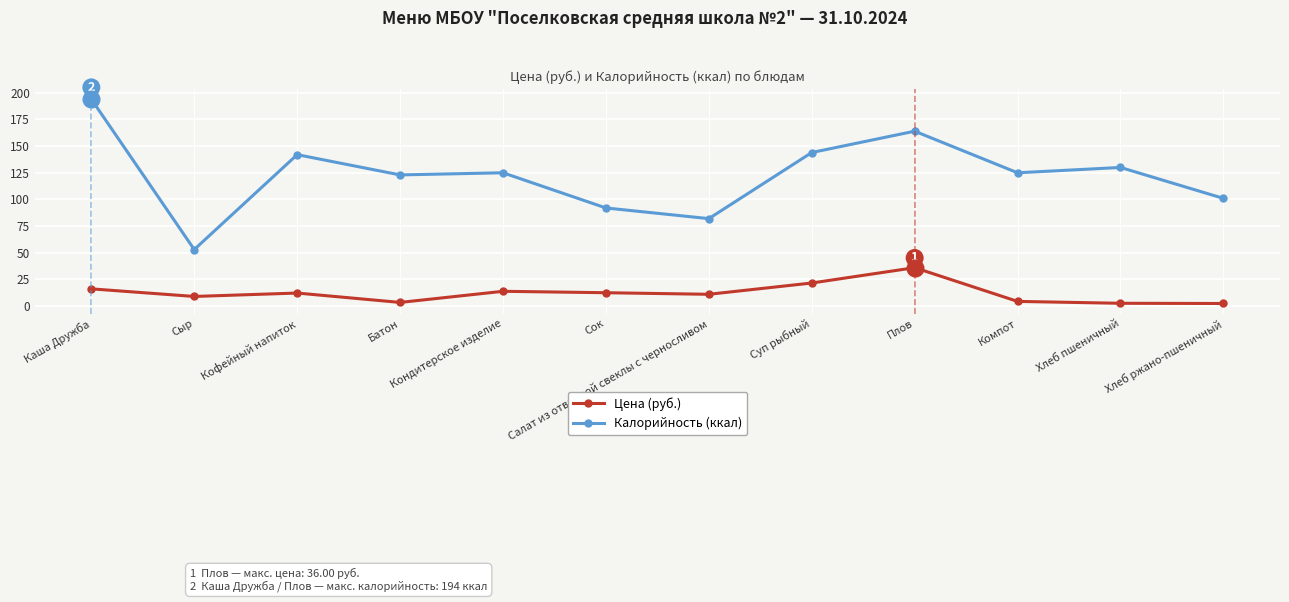

At which label is Калорийность (ккал) closest to 123?

Батон